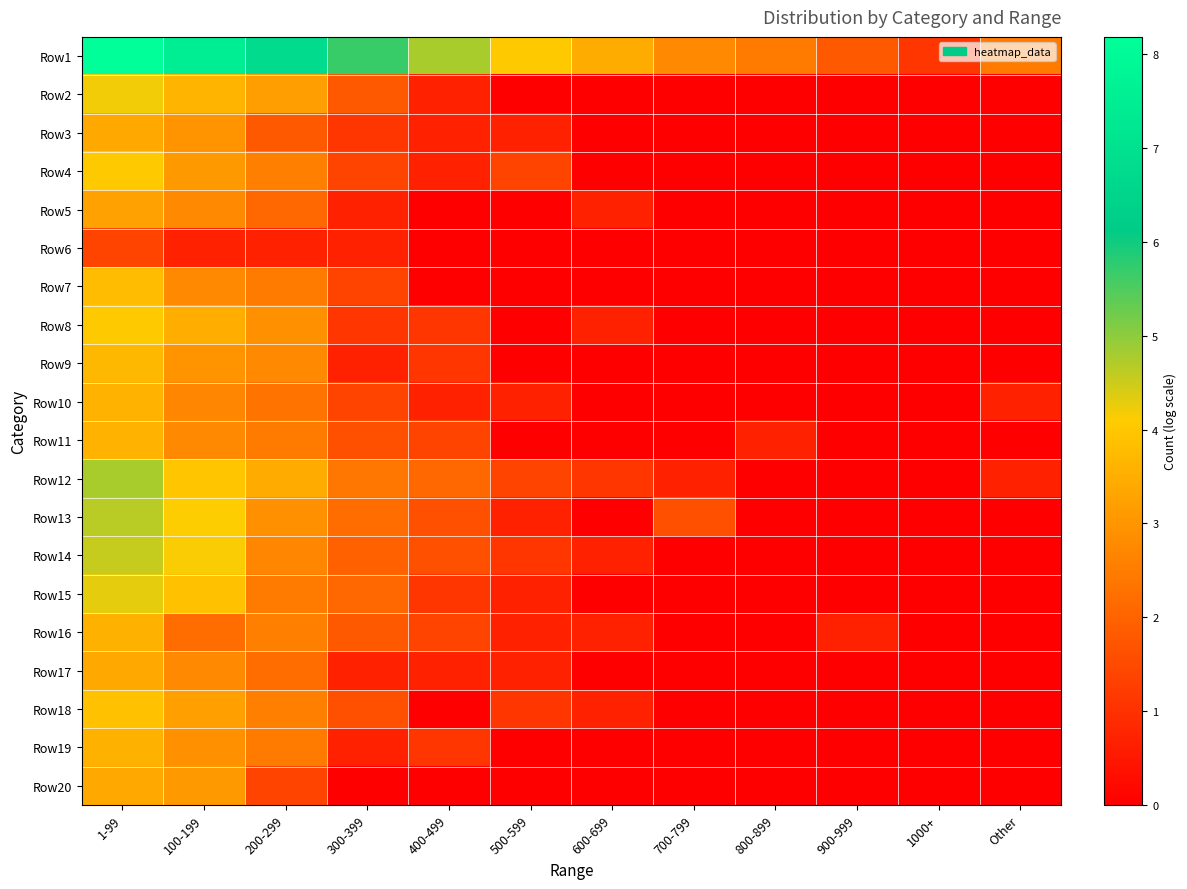

Which label corresponds to the largest value in the chart?

1-99